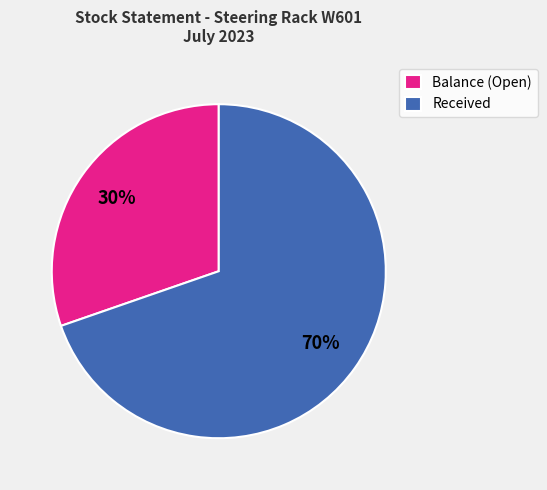

Is Balance (Open) the majority of the pie?

No